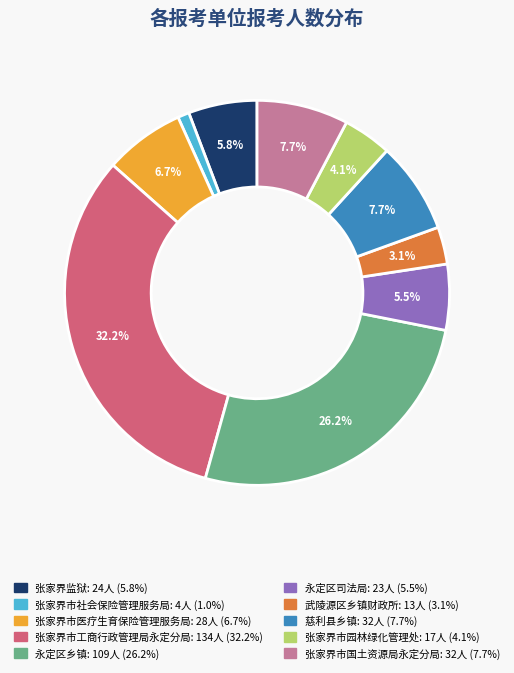

To the nearest percent, what is the average slice percentage?

10%